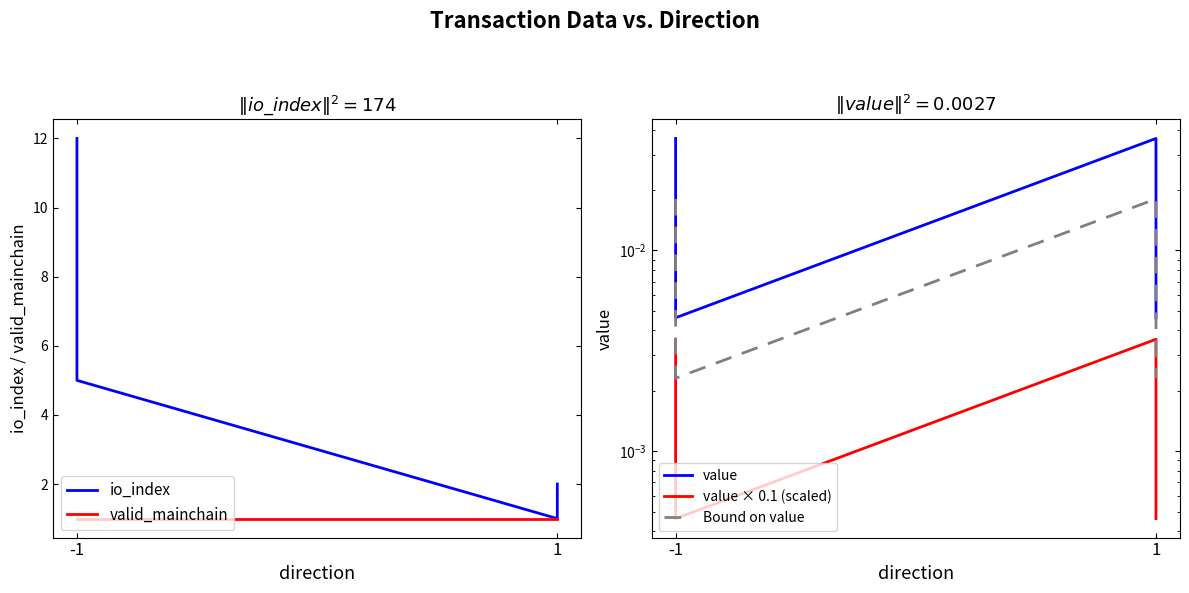

What is the difference between the maximum and second lowest values in the io_index series?

10.0